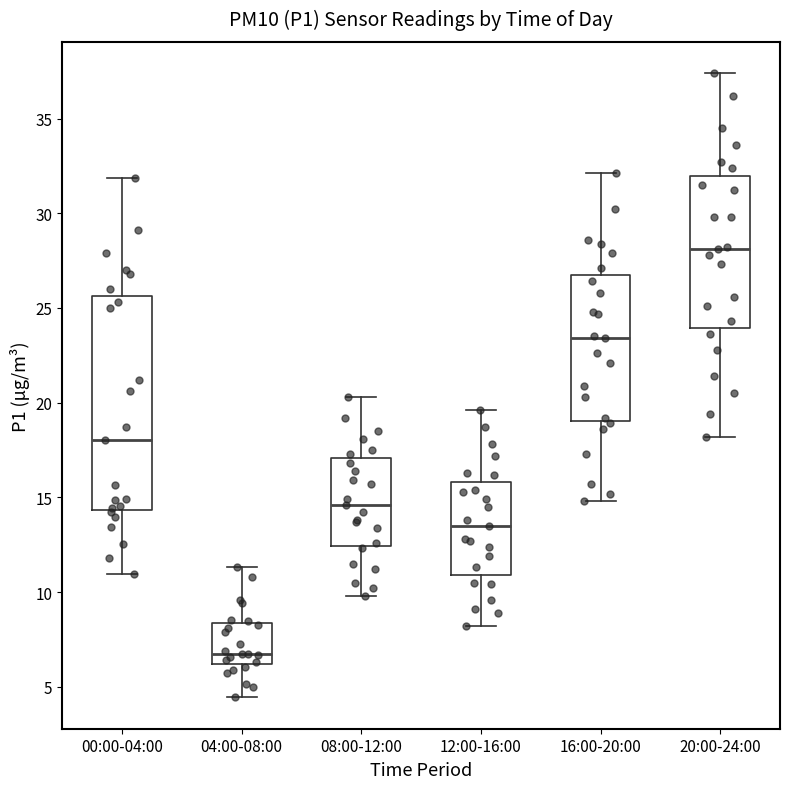

Comparing the boxes themselves (not the whiskers), which one is the tallest?

00:00-04:00